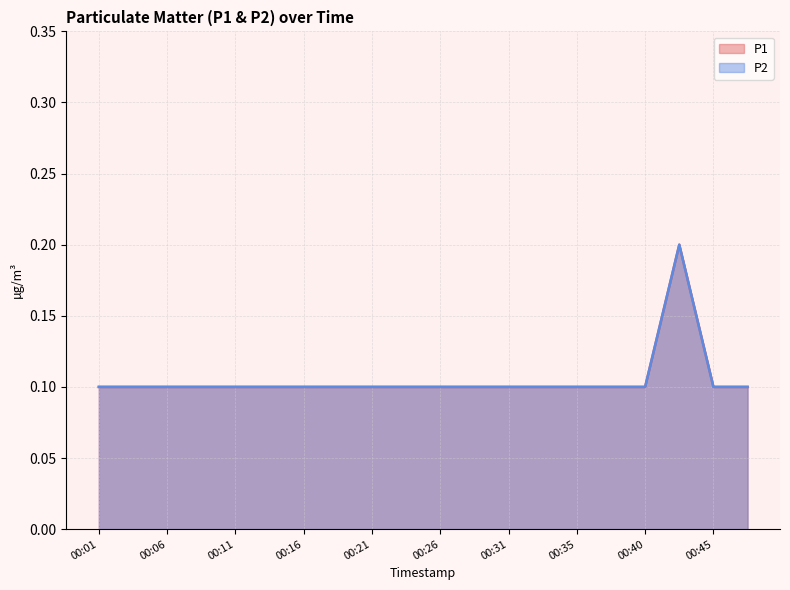

True or false: P2 and P1 cross at least once.

False